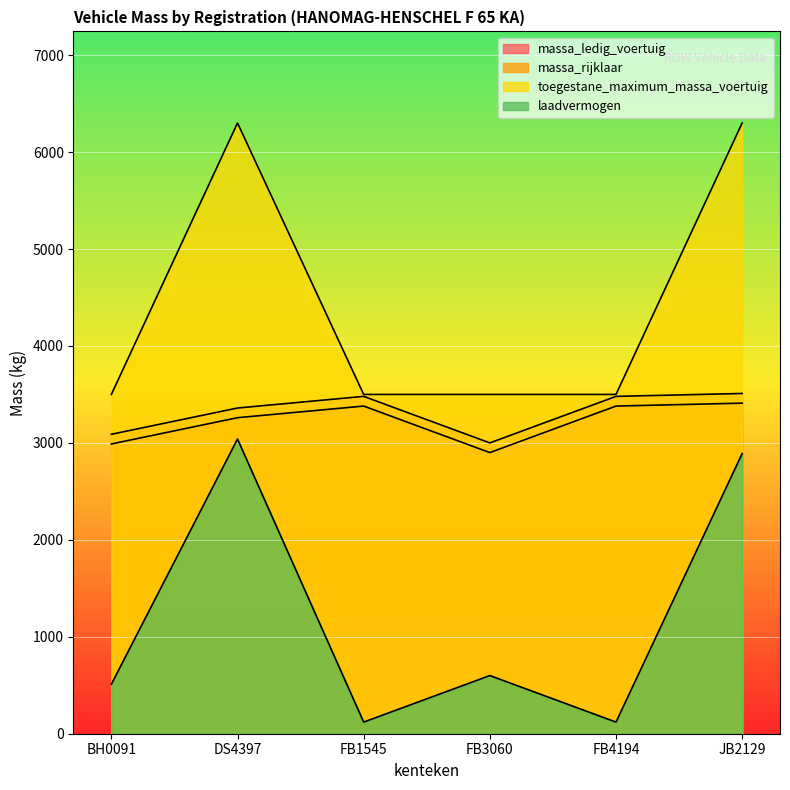

Reading right to left, what are all the values shown in this chart?

massa_ledig_voertuig: 3410	3380	2900	3380	3260	2989
massa_rijklaar: 3510	3480	3000	3480	3360	3089
toegestane_maximum_massa_voertuig: 6300	3500	3500	3500	6300	3500
laadvermogen: 2890	120	600	120	3040	511